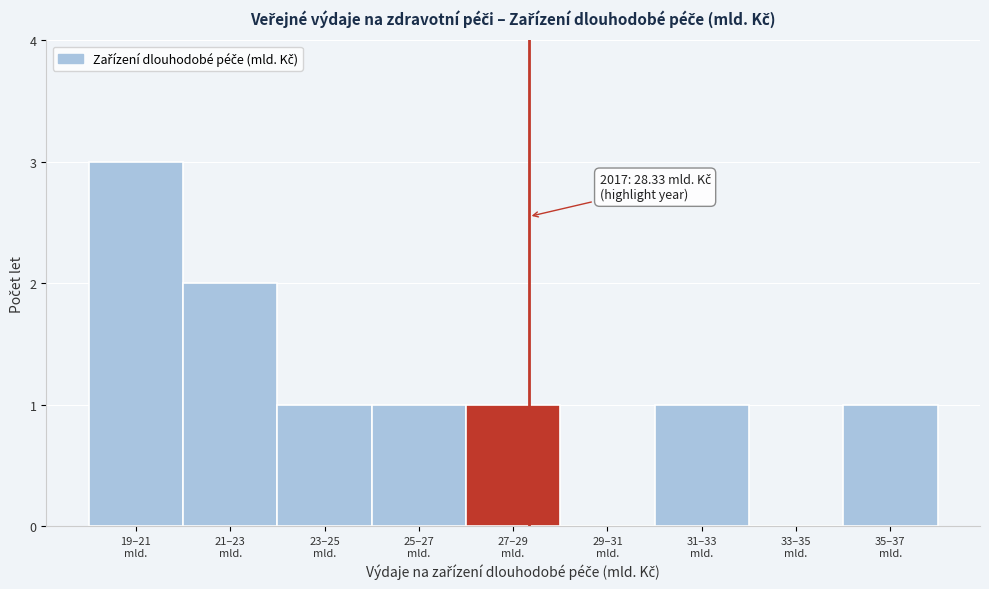

What is the greatest value displayed?

3